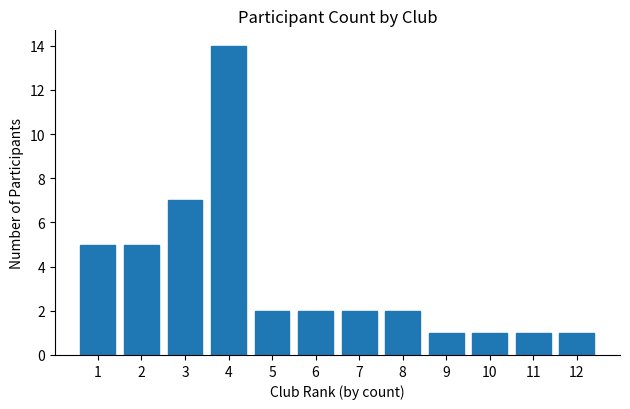

Reading left to right, extract all data points from this chart.

5	5	7	14	2	2	2	2	1	1	1	1